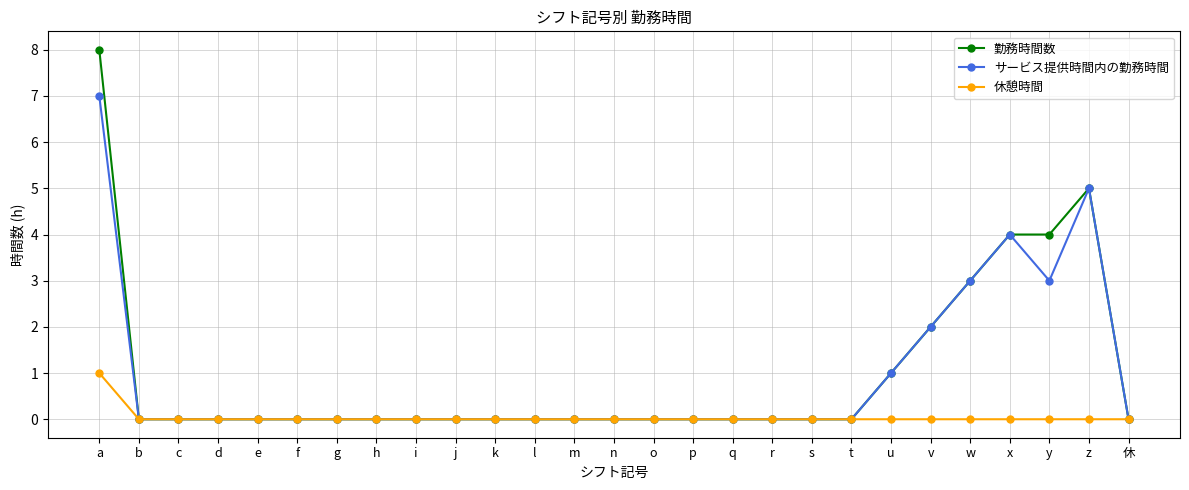

Which series has the largest range (max minus min)?

勤務時間数